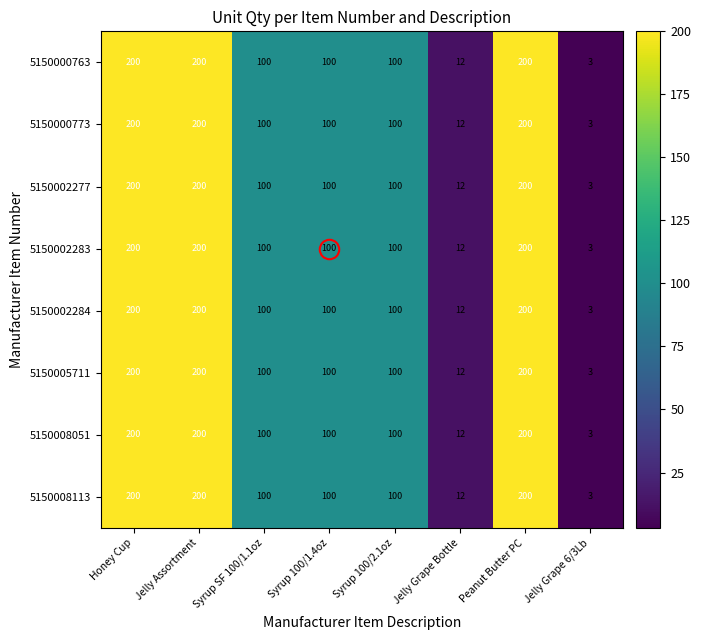

What is the minimum value for 5150002284?

3